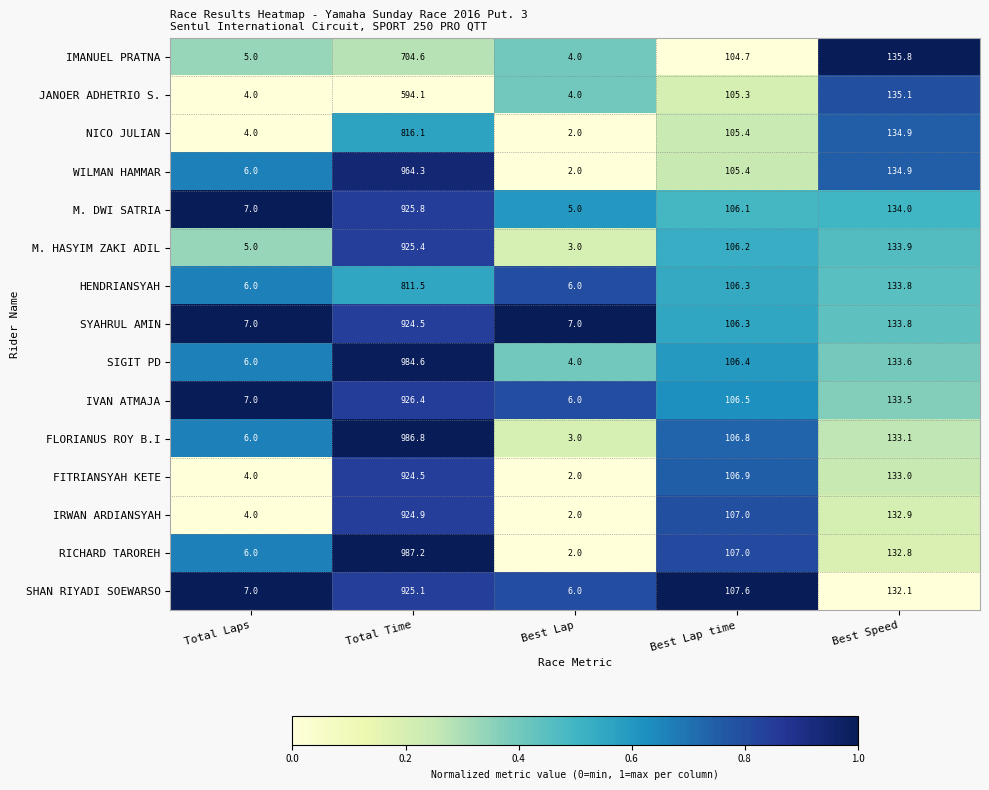

What is the total value across all series at Total Time?

13325.8